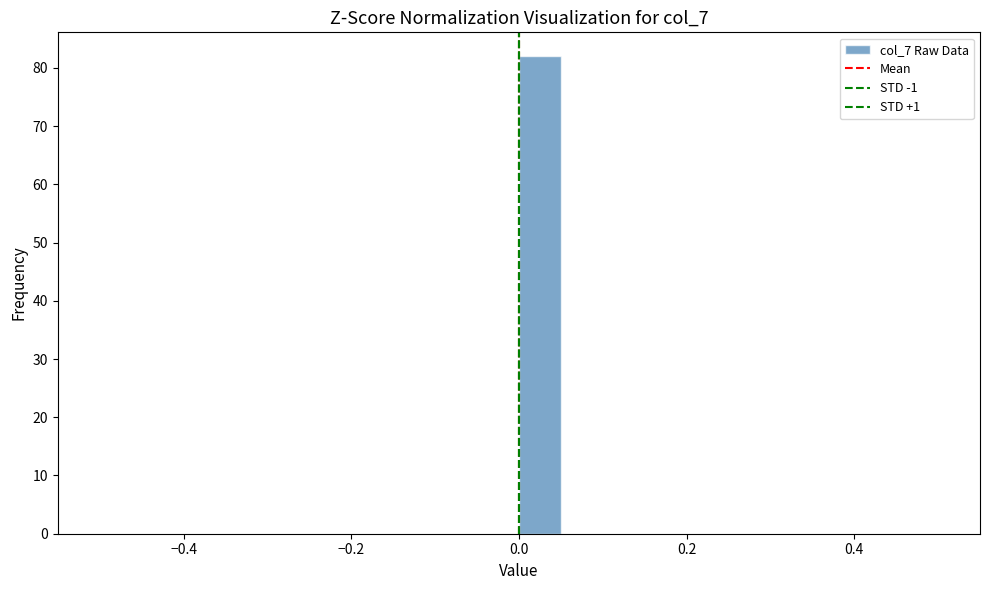

Read against the x-axis, roughly where is the centre of the tallest bar?

0.02